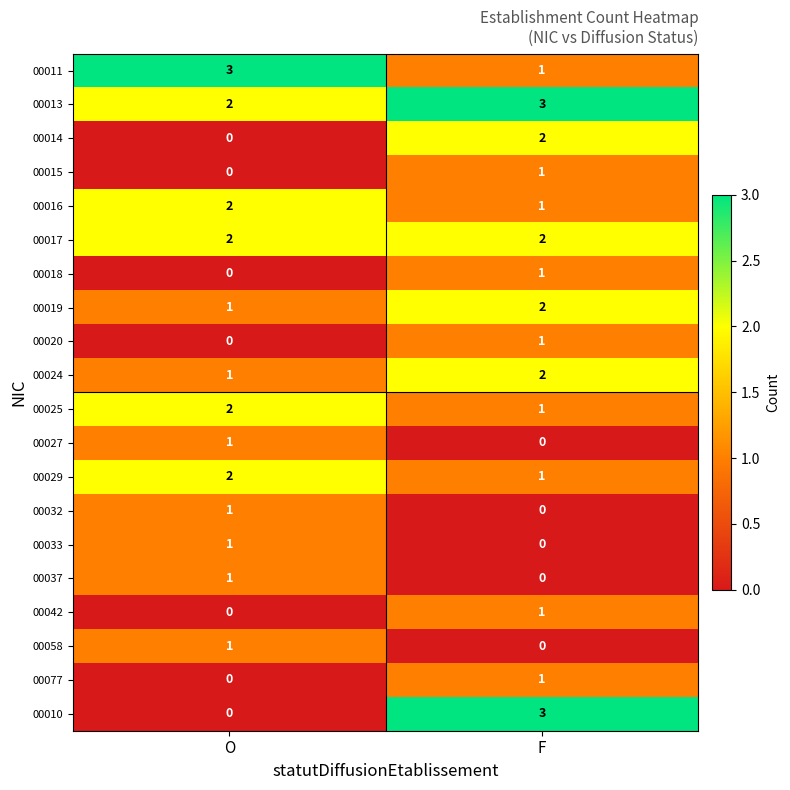

Count the number of data series in this chart.

20